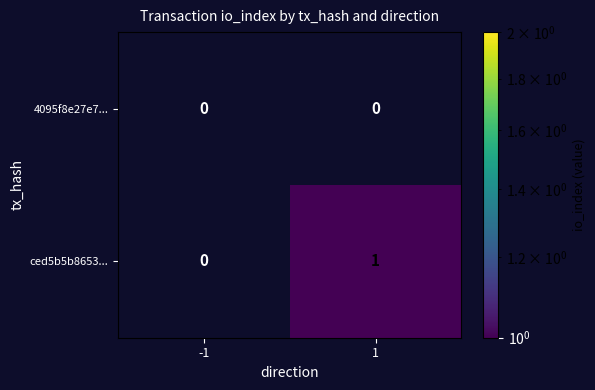

Which series has the largest total across all categories?

ced5b5b8653...